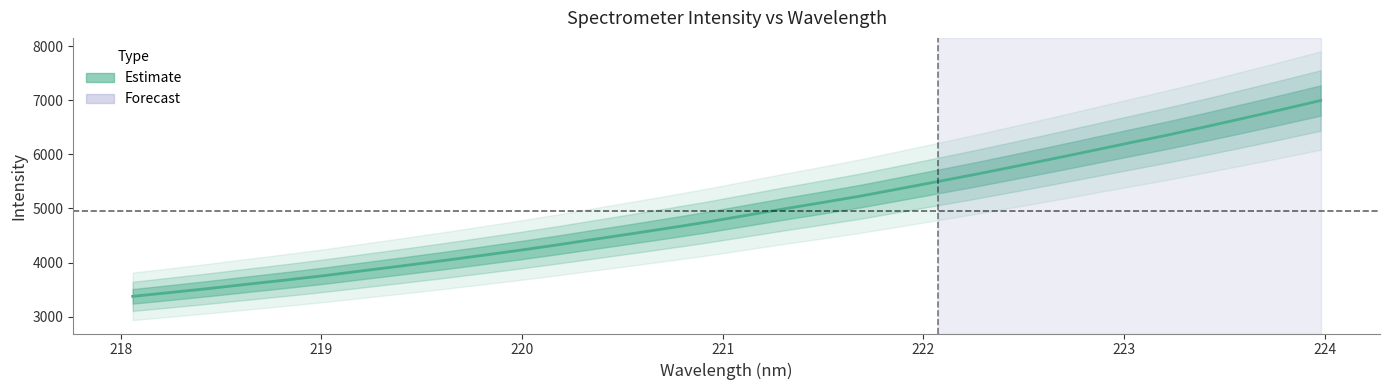

True or false: there are more than 0 points higher than both neighbors.

False